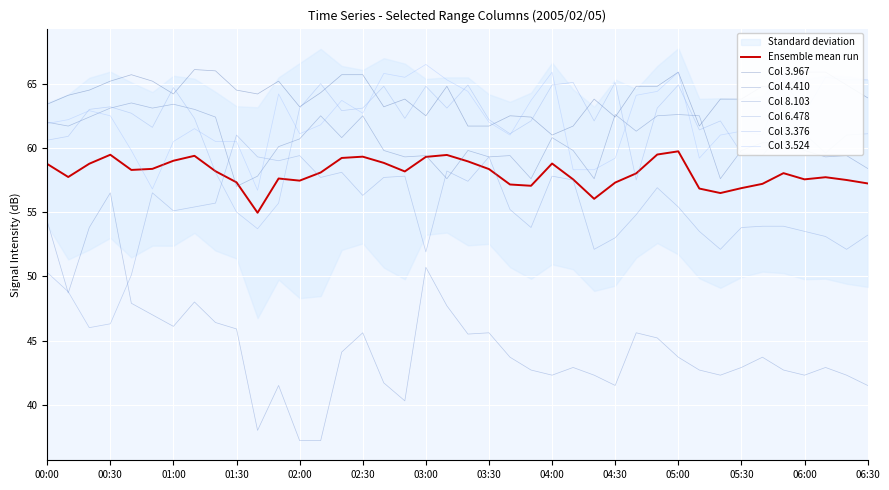

Reading left to right, what are all the values shown in this chart?

  3.967: 63.4	64.1	64.5	65.2	65.7	65.2	64.2	66.1	66.0	64.5	64.2	65.2	63.2	64.3	65.7	65.7	63.2	63.8	62.5	64.8	61.7	61.7	62.5	62.4	61.0	61.7	63.8	62.4	64.8	64.8	65.9	61.7	63.8	63.8	64.8	64.5	65.9	65.9	64.9	63.9
  4.410: 62.0	61.7	62.4	63.1	63.5	63.1	63.4	63.0	62.4	57.0	57.8	60.1	60.7	62.5	60.8	62.5	59.8	59.3	59.4	57.6	59.8	59.3	59.4	57.6	60.8	59.8	57.6	62.6	61.3	62.5	62.6	62.5	57.6	59.8	60.4	60.4	59.8	59.3	59.4	58.4
  8.103: 54.3	48.7	53.8	56.5	47.9	47.0	46.1	48.0	46.4	45.9	38.0	41.5	37.2	37.2	44.1	45.6	41.7	40.3	50.7	47.7	45.5	45.6	43.7	42.7	42.3	42.9	42.3	41.5	45.6	45.2	43.7	42.7	42.3	42.9	43.7	42.7	42.3	42.9	42.3	41.5
  6.478: 50.3	48.8	46.0	46.3	50.1	56.5	55.1	55.4	55.7	61.0	59.3	59.0	59.4	57.7	58.1	56.3	57.7	57.8	51.9	58.2	57.4	59.3	55.2	53.8	57.8	57.5	52.1	53.0	54.8	56.9	55.4	53.5	52.1	53.8	53.9	53.9	53.5	53.1	52.1	53.2
  3.376: 60.6	60.9	63.0	63.2	62.7	61.6	64.7	62.3	58.1	55.0	53.7	55.7	63.1	65.0	62.9	63.1	64.8	62.3	64.8	63.1	64.9	62.2	61.1	62.1	64.9	65.1	62.1	65.1	57.5	63.1	64.9	61.4	62.1	59.6	59.4	61.4	61.1	59.6	61.0	61.1
  3.524: 61.9	62.2	62.9	62.5	59.8	56.8	60.5	61.5	60.5	60.5	56.7	64.2	61.1	61.8	63.7	62.7	65.8	65.5	66.5	65.3	64.4	62.0	61.0	63.7	65.9	58.3	58.3	59.2	64.1	64.4	65.9	59.2	61.0	61.3	61.0	65.3	62.7	65.5	65.3	65.3